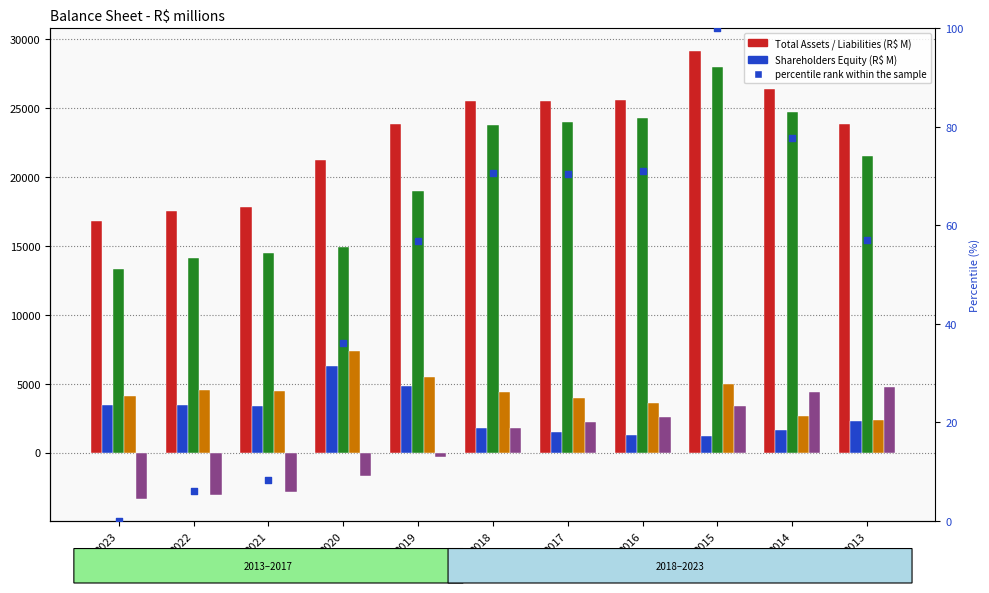

Which series has the largest Y range (max minus min)?

Permanent Assets